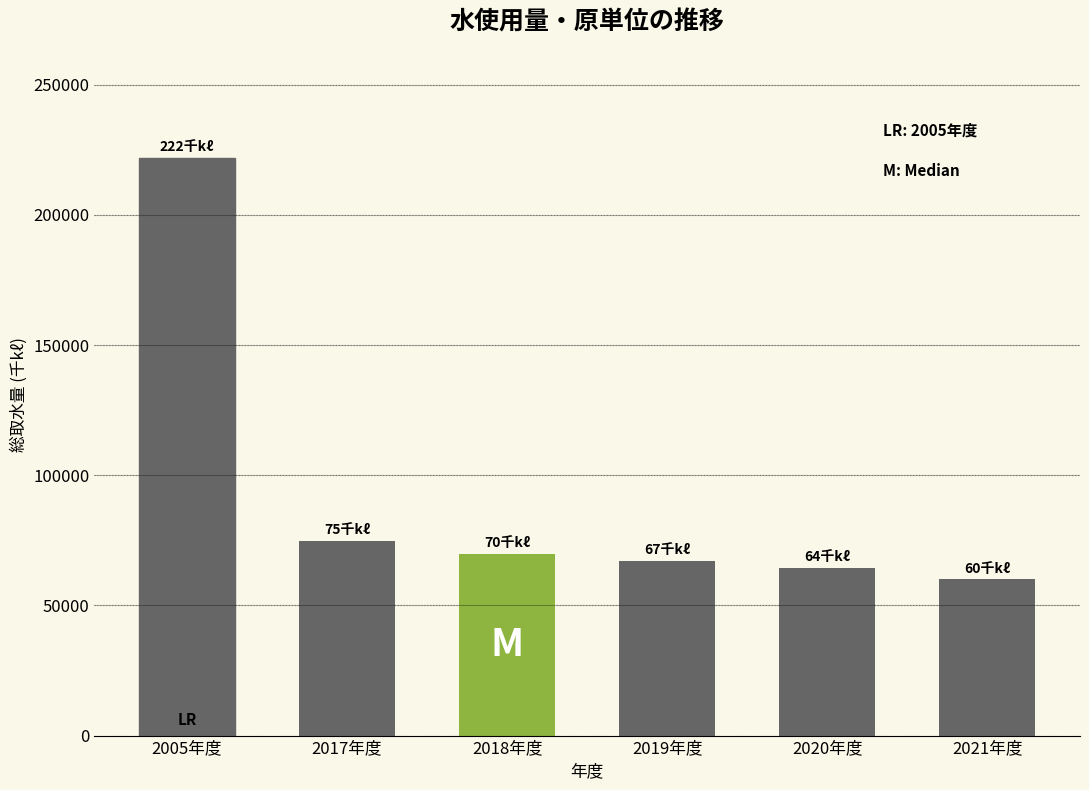

True or false: the data shows 66926.2 at 2019年度.

True